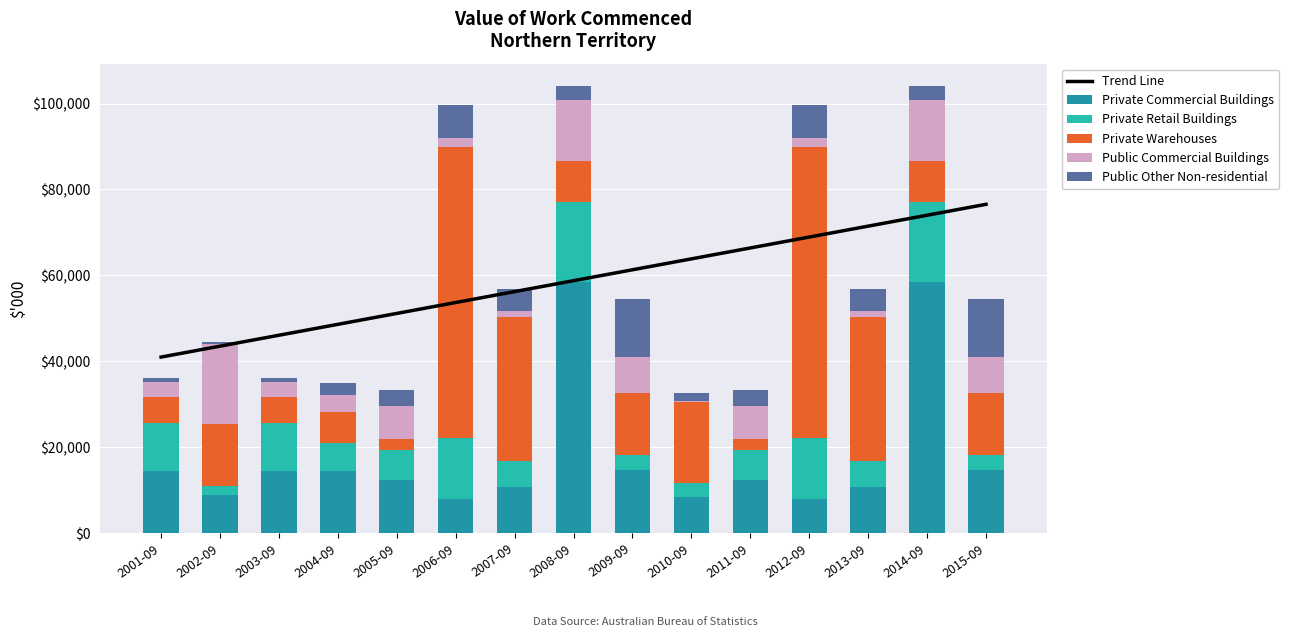

What is the total value across all series at 2005-09?

84437.1